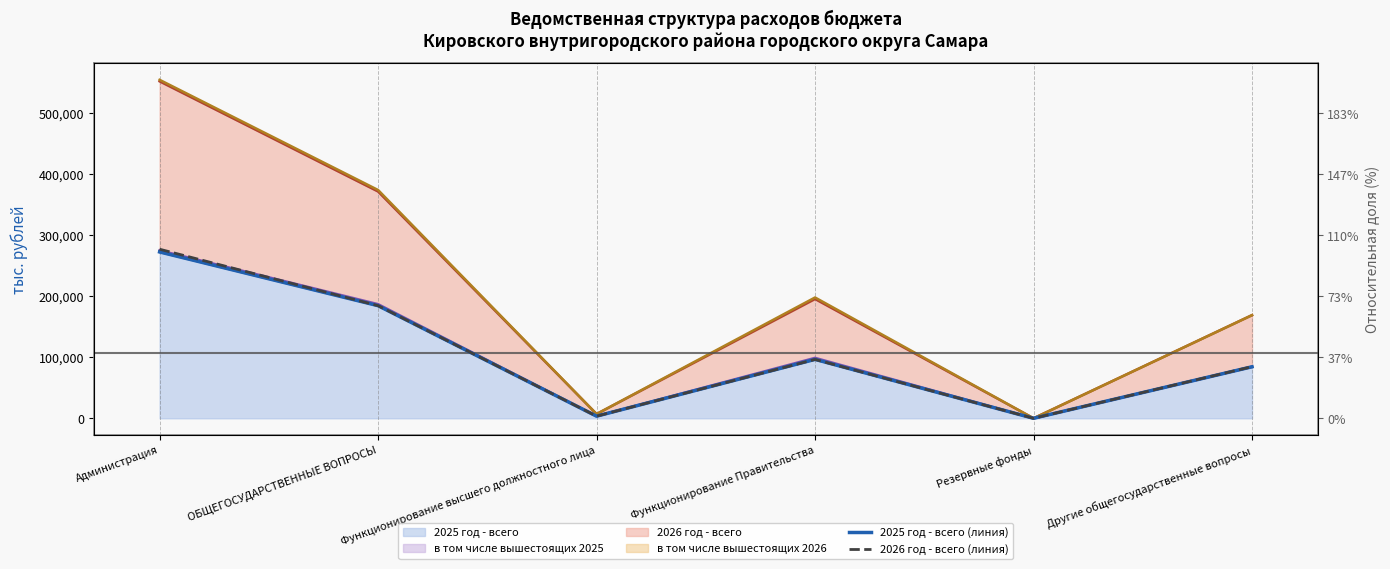

True or false: 2026 год - всего (линия) and 2025 год - всего (линия) intersect in this chart.

False